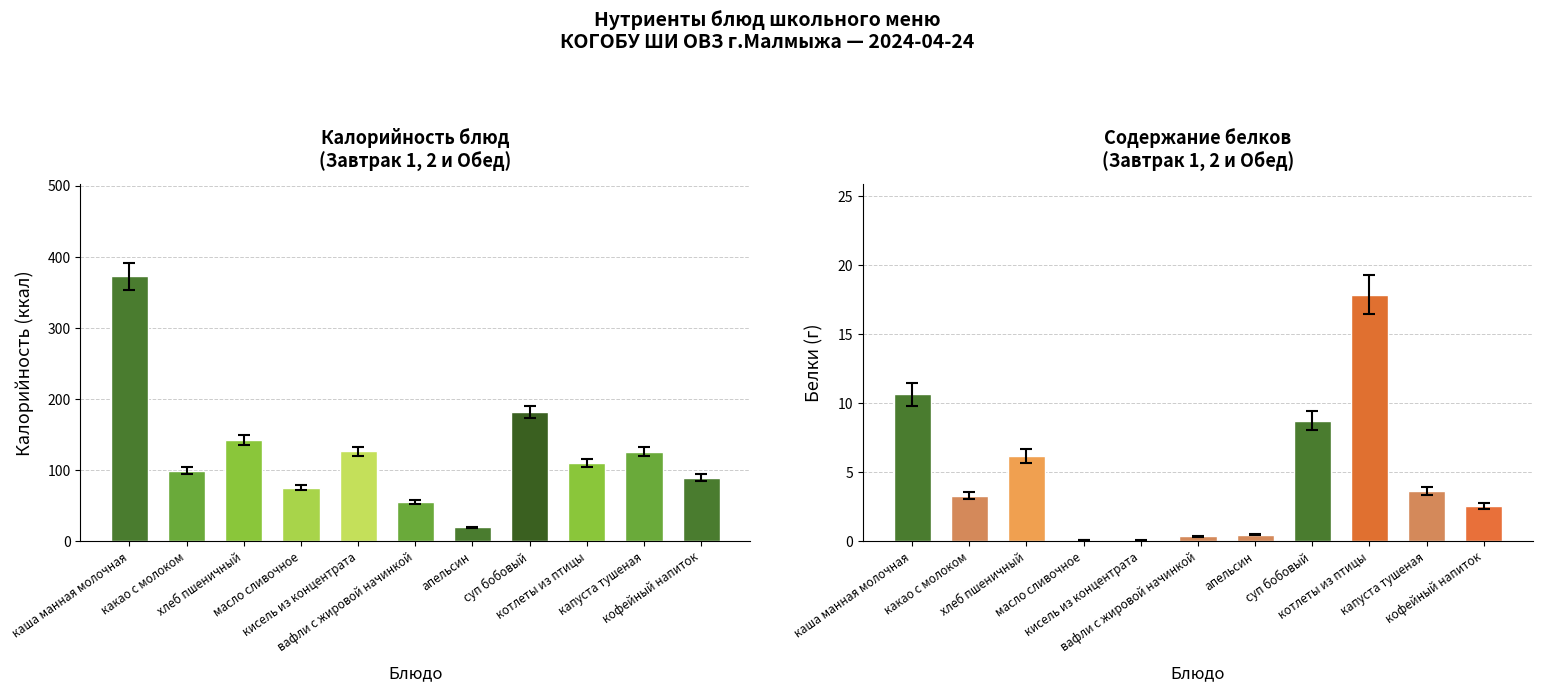

Which has a higher value, масло сливочное or каша манная молочная?

каша манная молочная